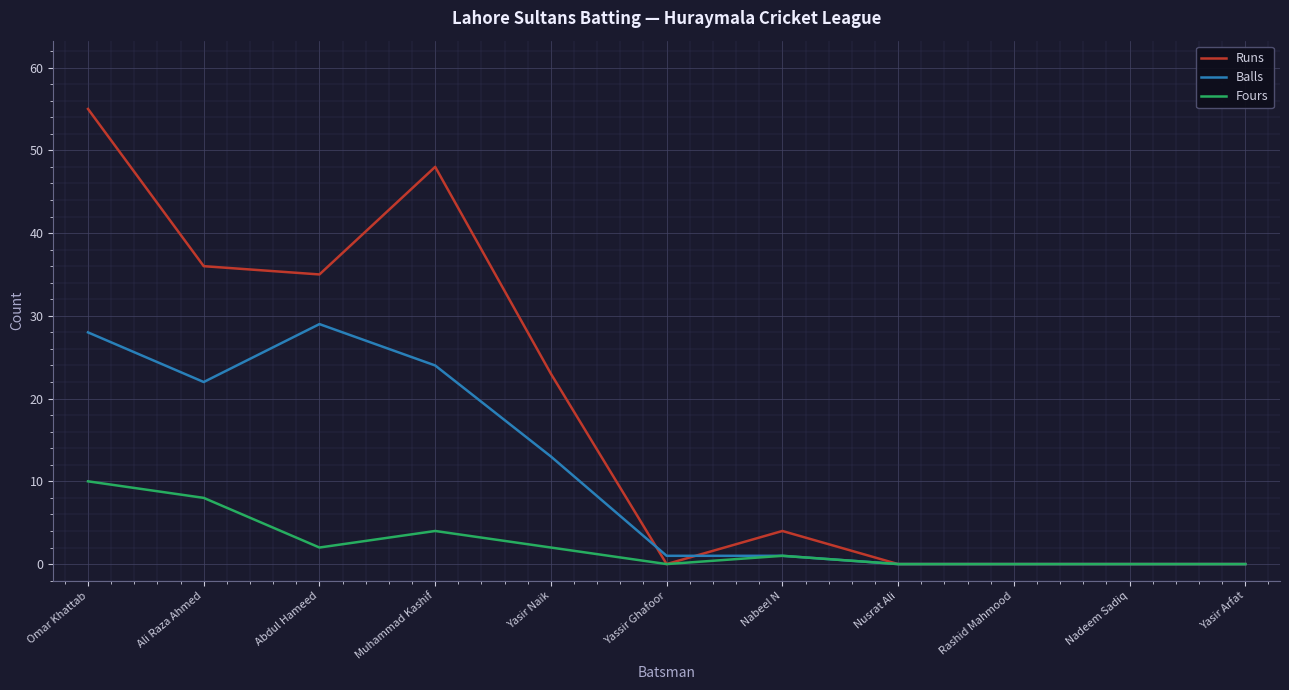

At which category is the sum across all series the highest?

Omar Khattab